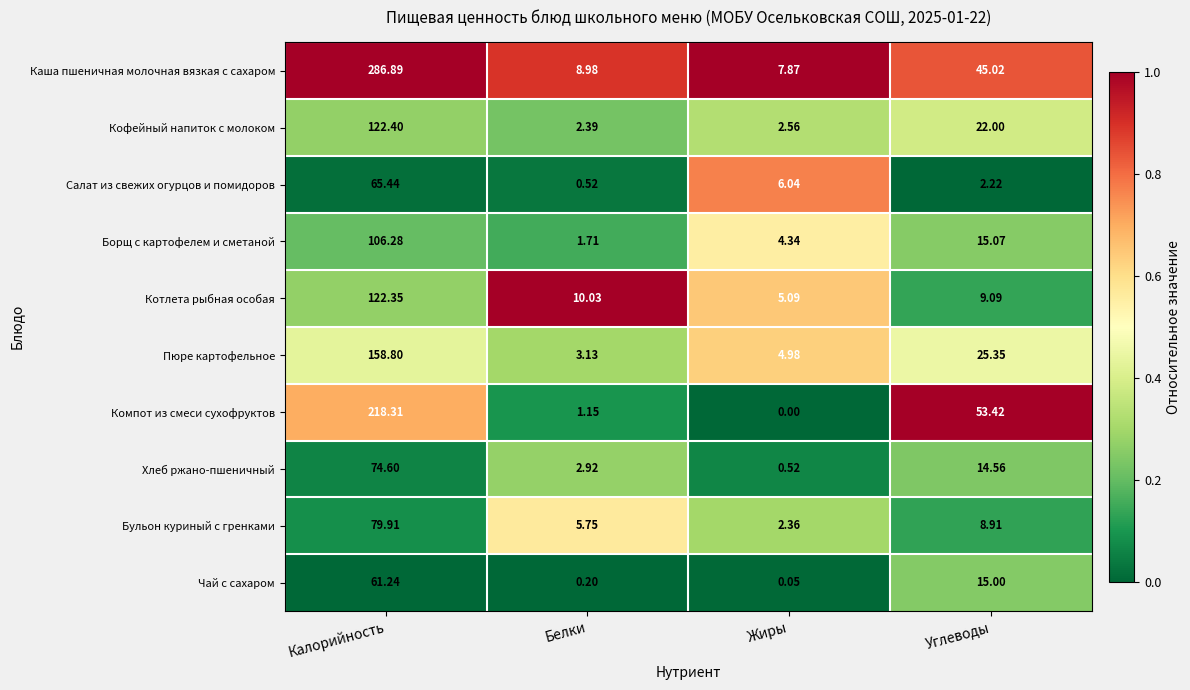

Where is Салат из свежих огурцов и помидоров nearest to the value 32?

Жиры